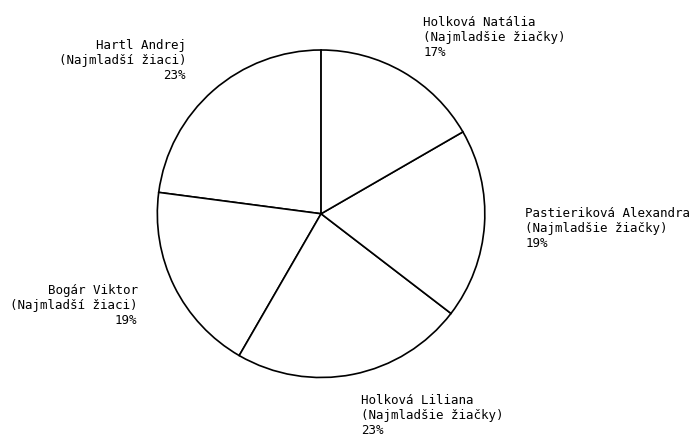

To the nearest percent, what is the difference between the largest and smallest slice percentages?

6%